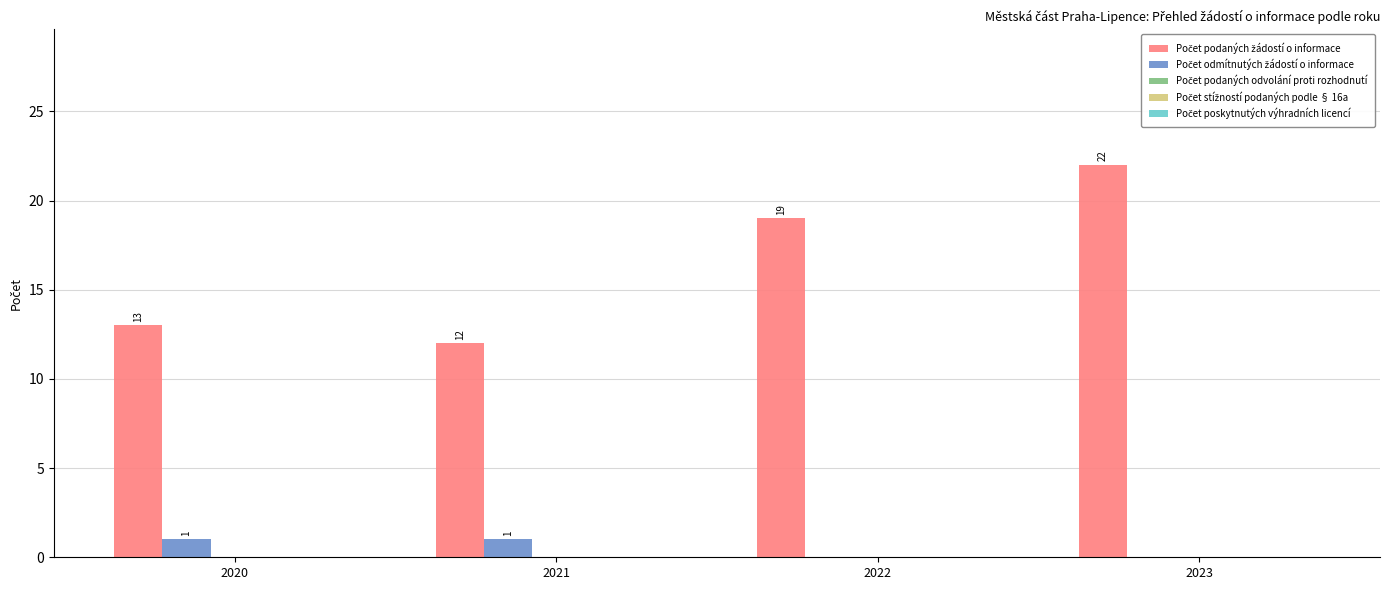

What is the total value across all series at 2021?

13